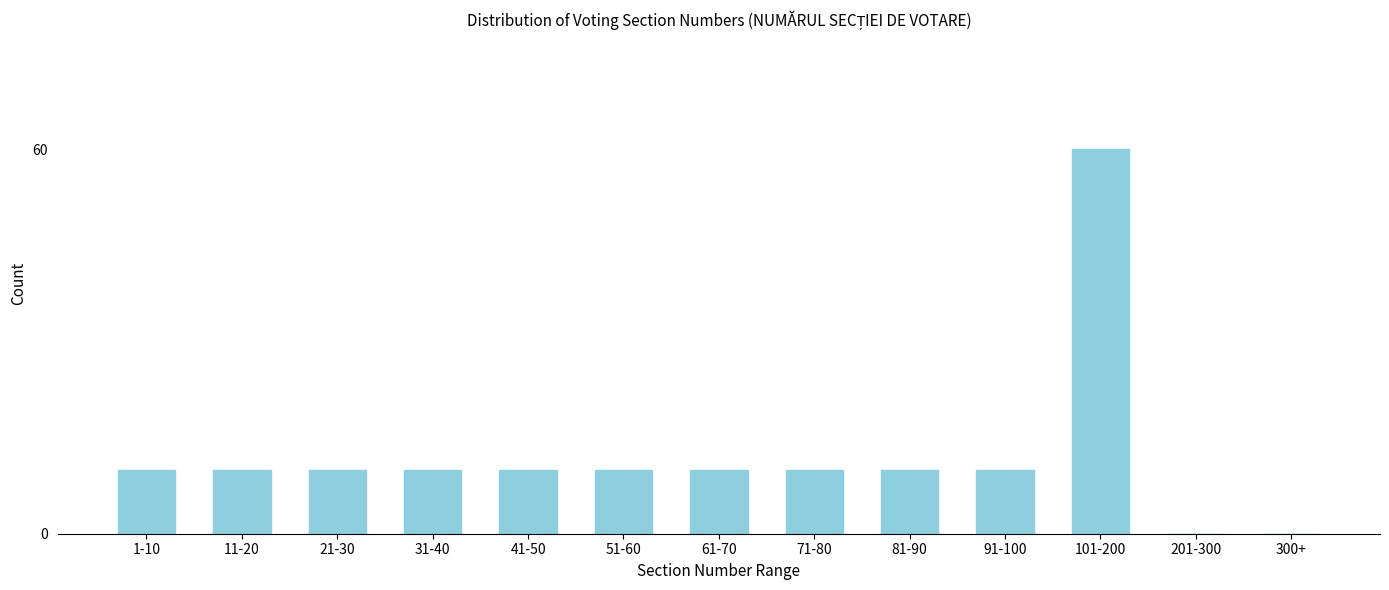

Reading left to right, transcribe all the data shown in this chart.

1-10=10	11-20=10	21-30=10	31-40=10	41-50=10	51-60=10	61-70=10	71-80=10	81-90=10	91-100=10	101-200=60	201-300=0	300+=0